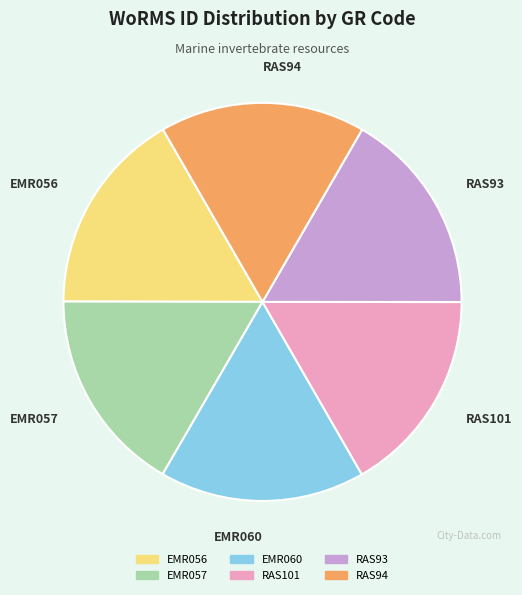

Is there a majority slice in this chart?

No